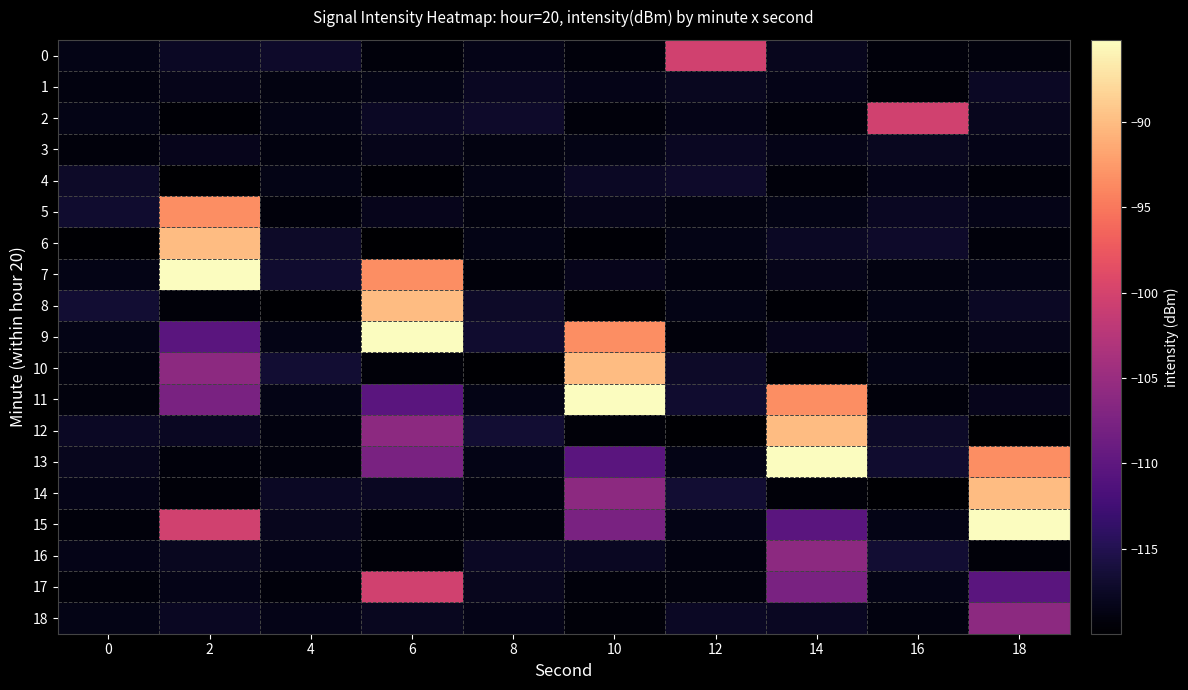

At which category is the sum across all series the highest?

2